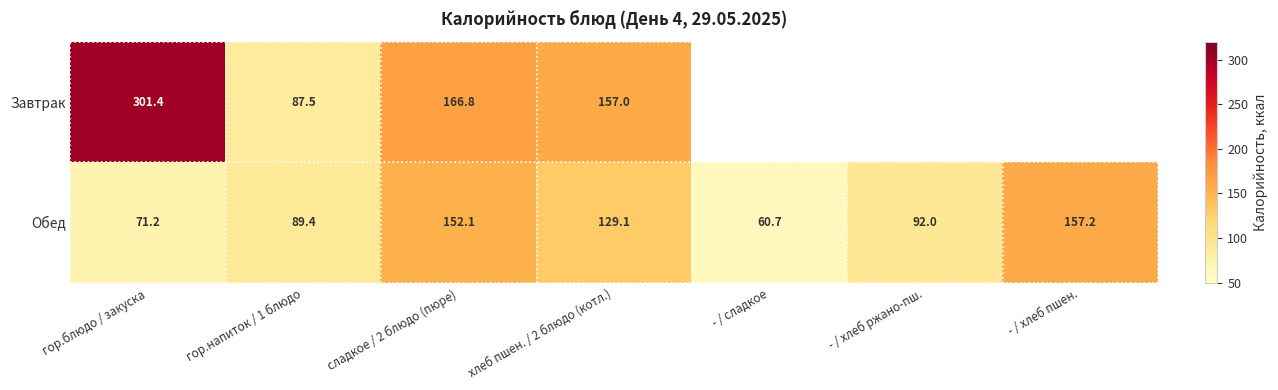

Rank the series at сладкое / 2 блюдо (пюре) from highest to lowest value.

Завтрак, Обед